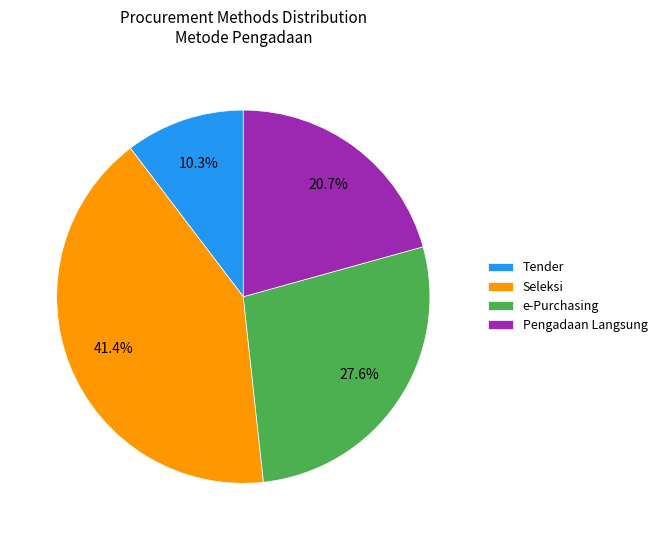

What is the ratio of the value at Pengadaan Langsung to the value at Tender?

2.0